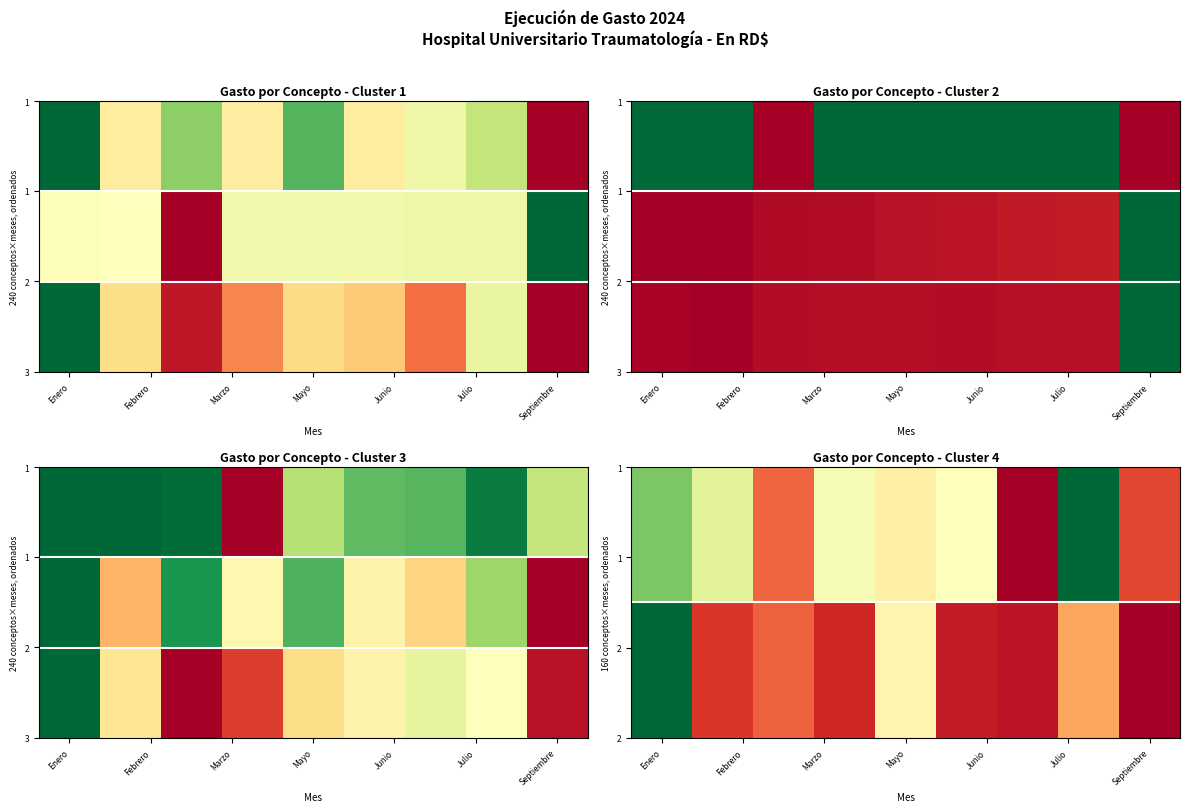

Reading left to right, what are all the values shown in this chart?

2.1 - REMUNERACIONES: 0.5	0.5	1.0	0.5	0.5	0.5	0.5	0.5	0.0
2.2 - CONTRATACIÓN DE SERVICIOS: 0.0	0.6	0.3	0.6	0.2	0.6	0.5	0.4	1.0
2.3 - MATERIALES Y SUMINISTROS: 0.0	0.6	0.9	0.8	0.6	0.6	0.8	0.4	1.0
2.1.1 - REMUNERACIONES: 1.0	1.0	1.0	1.0	1.0	1.0	1.0	1.0	0.0
2.1.2 - SOBRESUELDOS: 0.0	0.0	1.0	0.0	0.0	0.0	0.0	0.0	1.0
2.1.5 - CONTRIBUCIONES SEG. SOCIAL: 1.0	1.0	1.0	1.0	1.0	1.0	0.9	0.9	0.0
2.2.1 - SERVICIOS BÁSICOS: 0.0	0.0	0.0	1.0	0.3	0.2	0.2	0.0	0.4
2.2.7 - CONSERVACIÓN Y REPARACIÓN: 0.0	0.7	0.1	0.5	0.2	0.5	0.6	0.3	1.0
2.3.4 - PRODUCTOS FARMACÉUTICOS: 0.0	0.6	1.0	0.9	0.6	0.5	0.4	0.5	1.0
2.3.7 - COMBUSTIBLES: 0.2	0.4	0.8	0.5	0.5	0.5	1.0	0.0	0.9
2.3.9 - PRODUCTOS Y ÚTILES VARIOS: 0.0	0.9	0.8	0.9	0.5	0.9	1.0	0.7	1.0